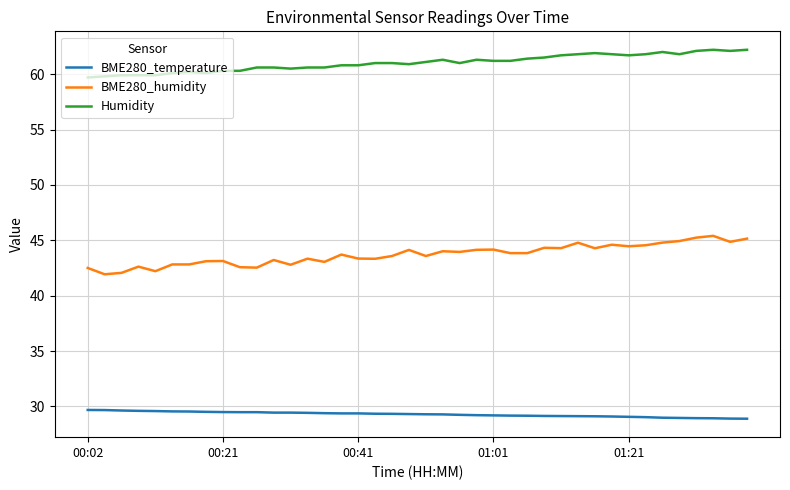

List the series in order of their peak value, highest first.

Humidity, BME280_humidity, BME280_temperature